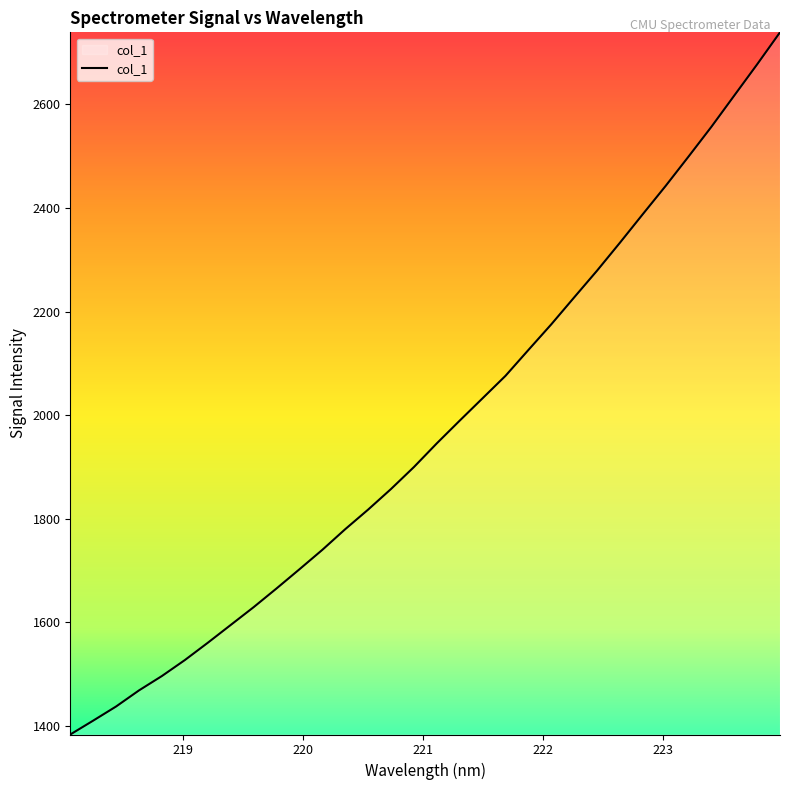

What is the smallest value displayed?

1383.8